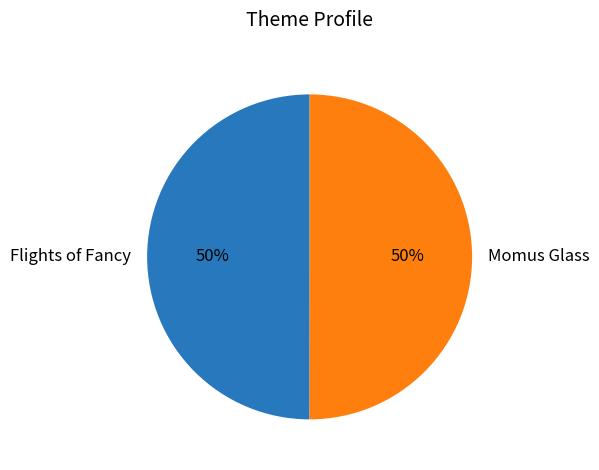

True or false: Flights of Fancy accounts for 50% of the total.

True